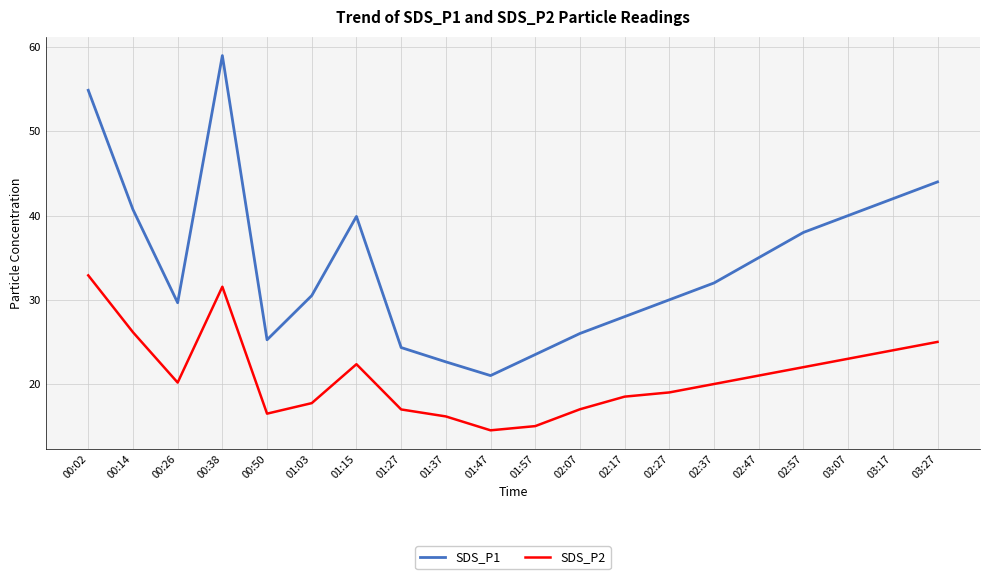

True or false: SDS_P2 and SDS_P1 intersect in this chart.

False